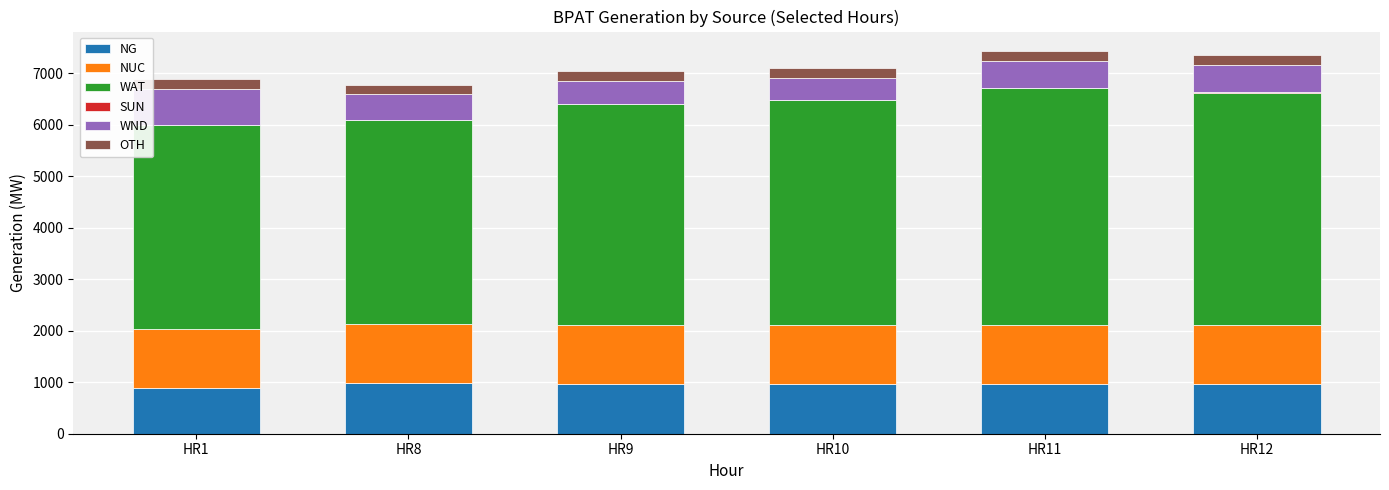

What is the maximum value for NG?

976